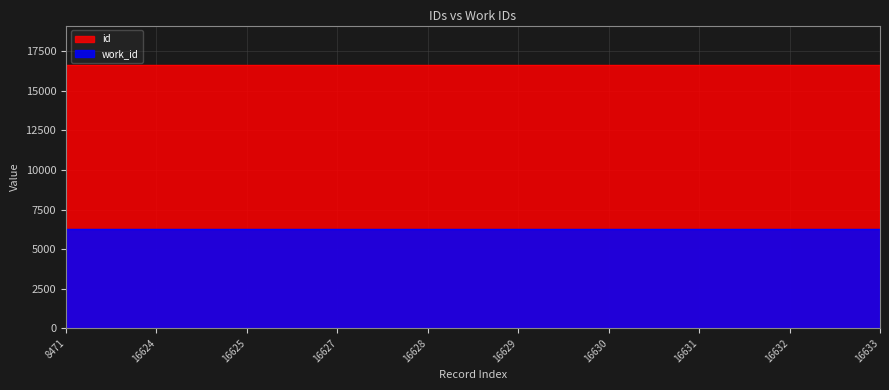

What is the value of the work_id point at the 7th from the left?

6288